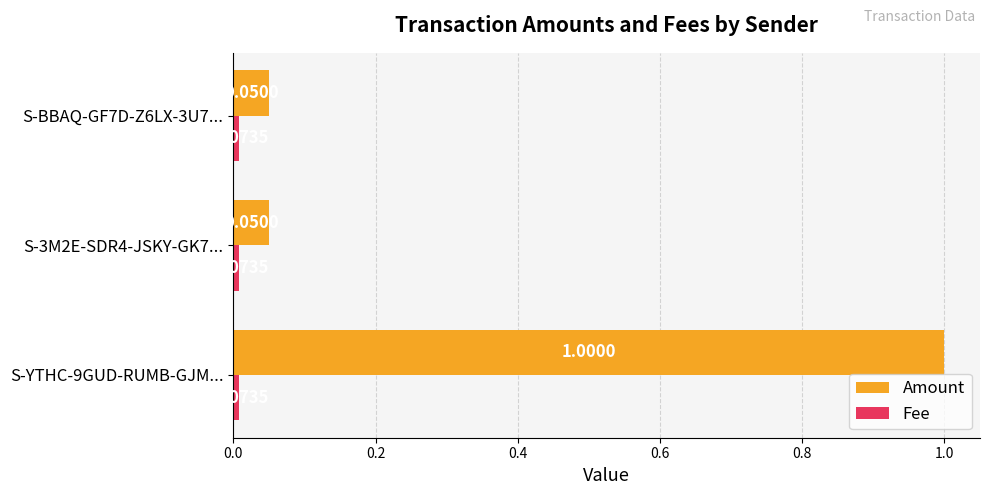

What is the spread (max minus min) of values at S-YTHC-9GUD-RUMB-GJM...?

1.0